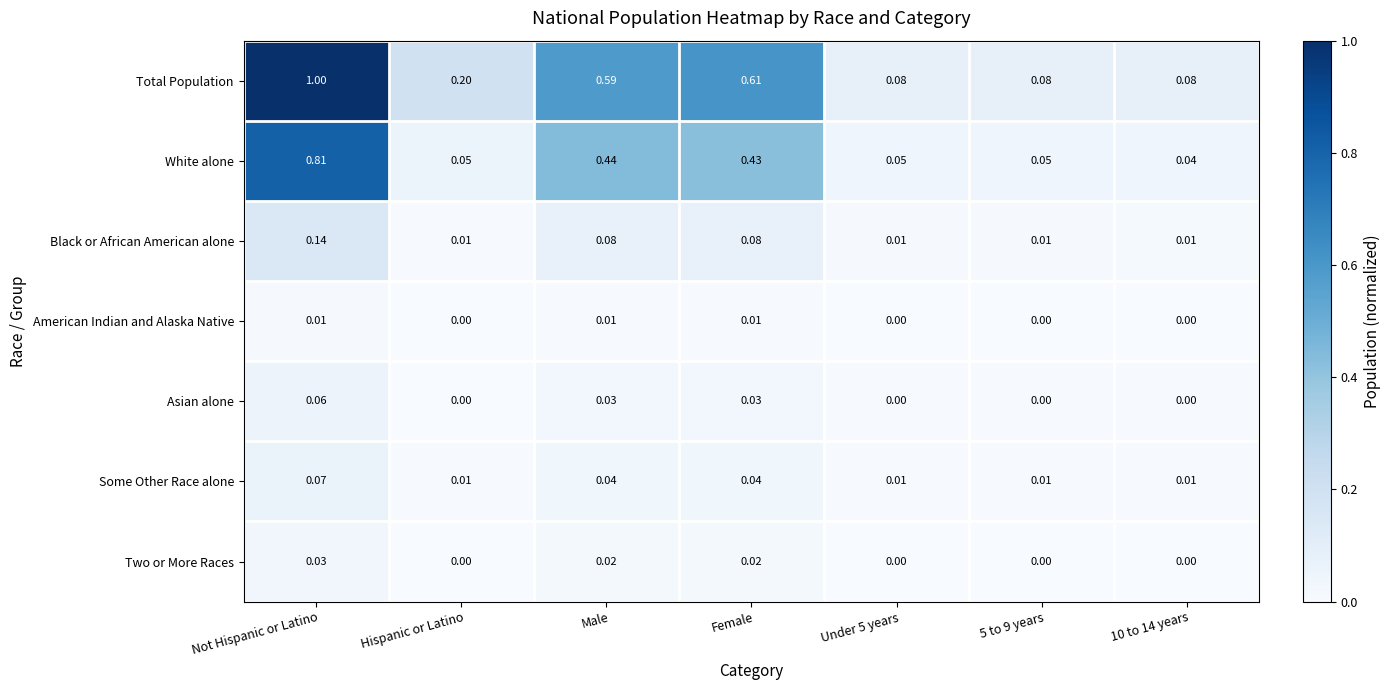

Which series has the widest spread of values?

Total Population